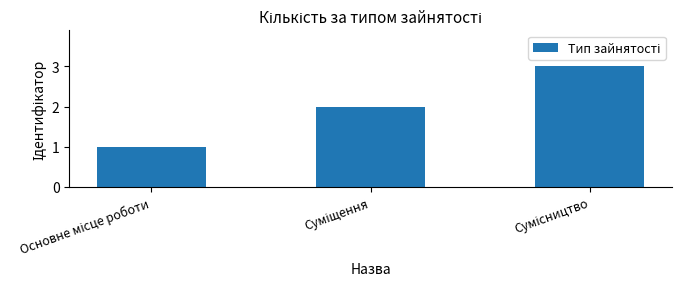

Reading left to right, transcribe all the data shown in this chart.

1	2	3